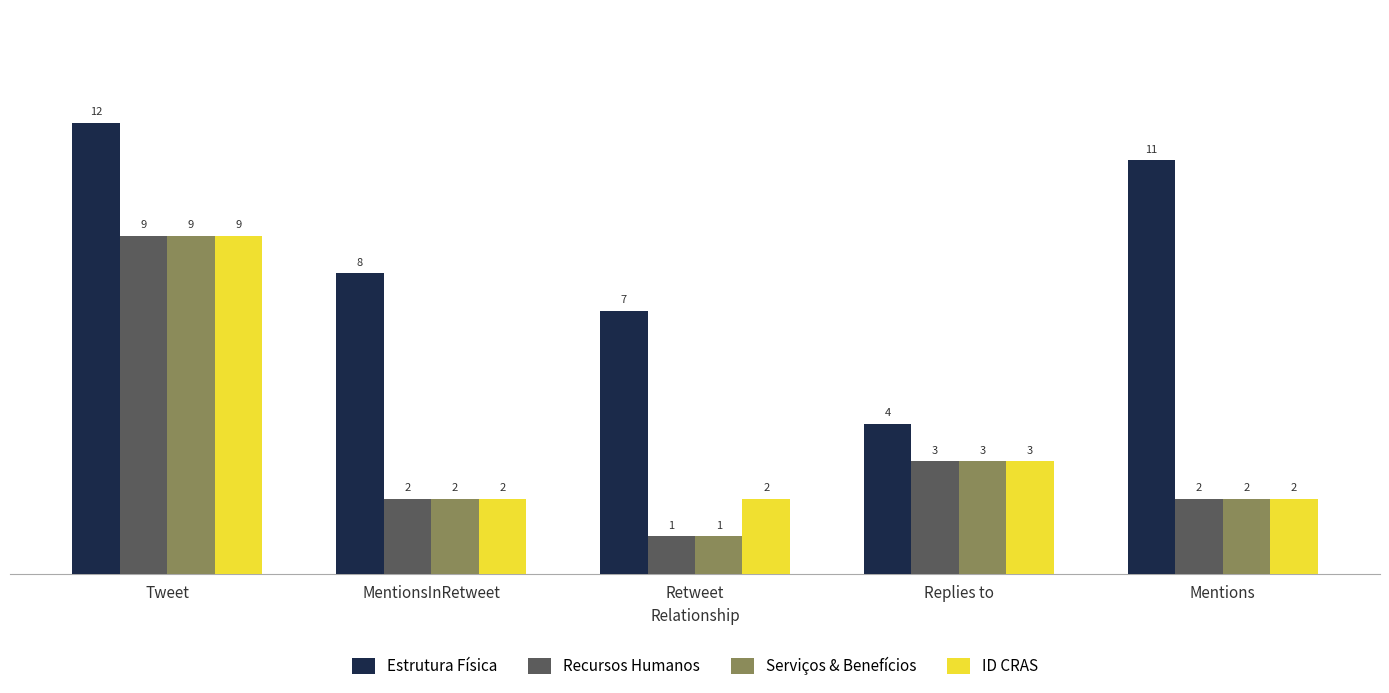

At which label does Estrutura Física reach its peak?

Tweet